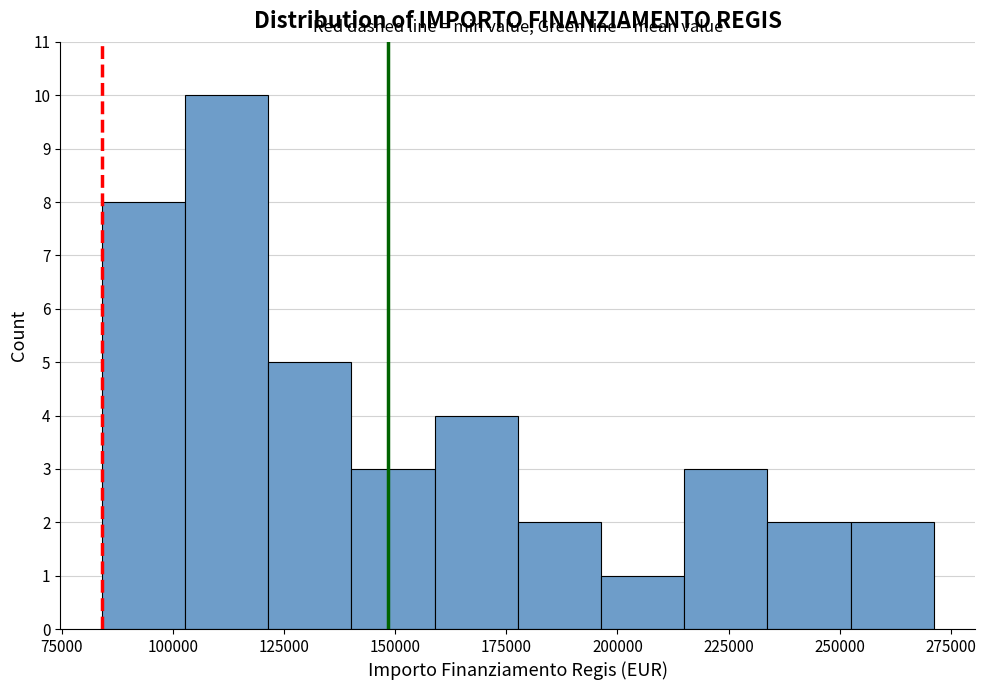

Around what value on the x-axis is the tallest bar? Give the approximate position of its centre, as read against the axis.

110000